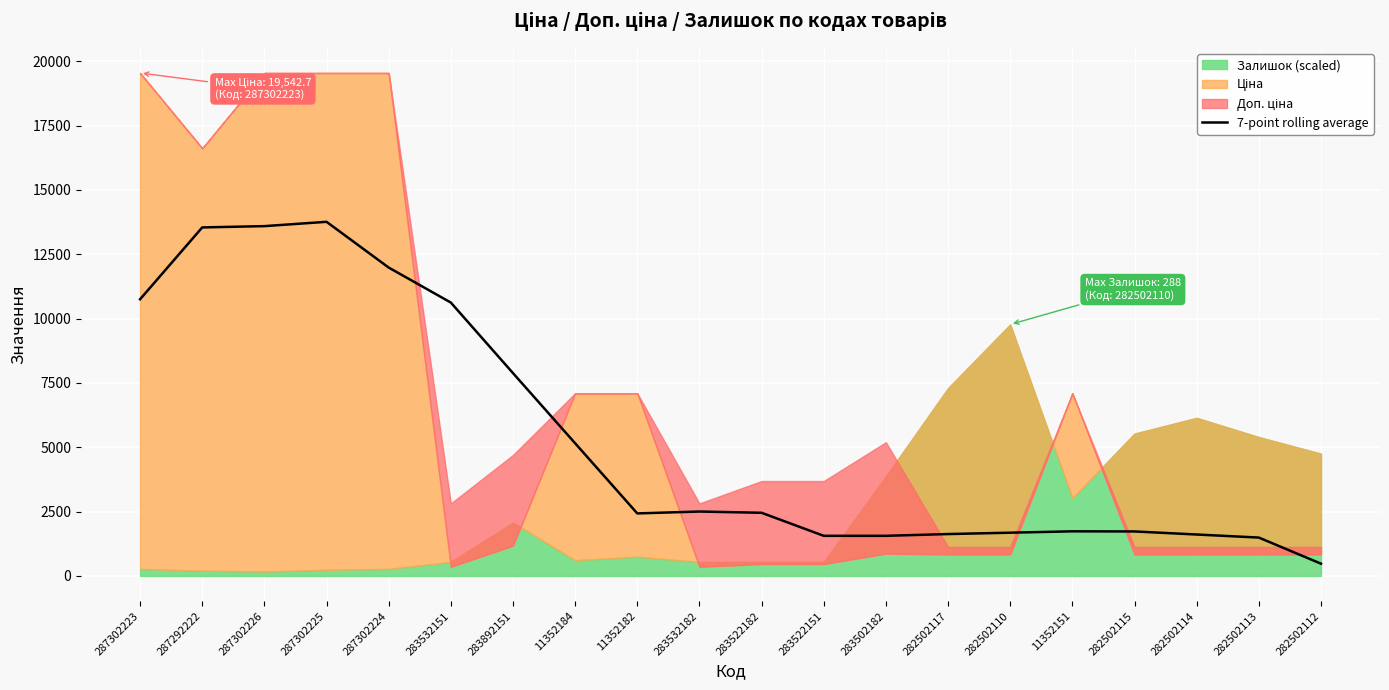

What is the maximum value for 7-point rolling average?

13759.4